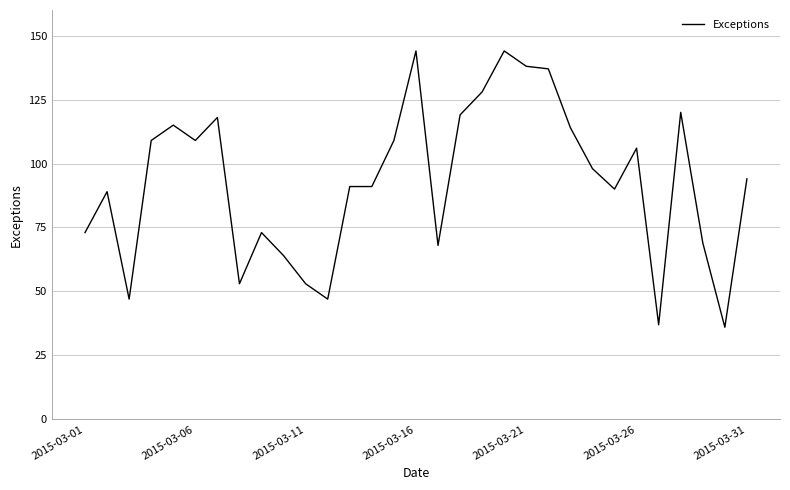

What is the smallest value displayed?

36